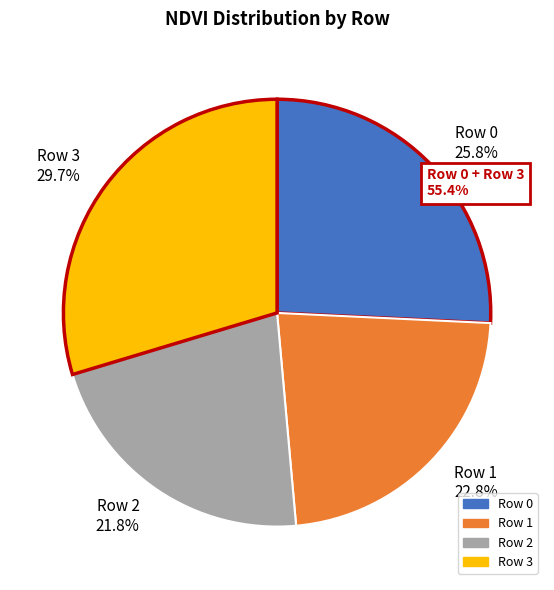

Is there any slice that represents more than half of the pie?

No